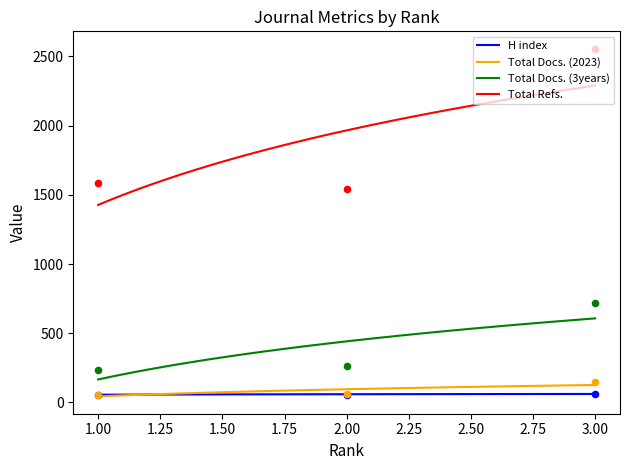

What are all the series names shown in the legend?

H index, Total Docs. (2023), Total Docs. (3years), Total Refs.